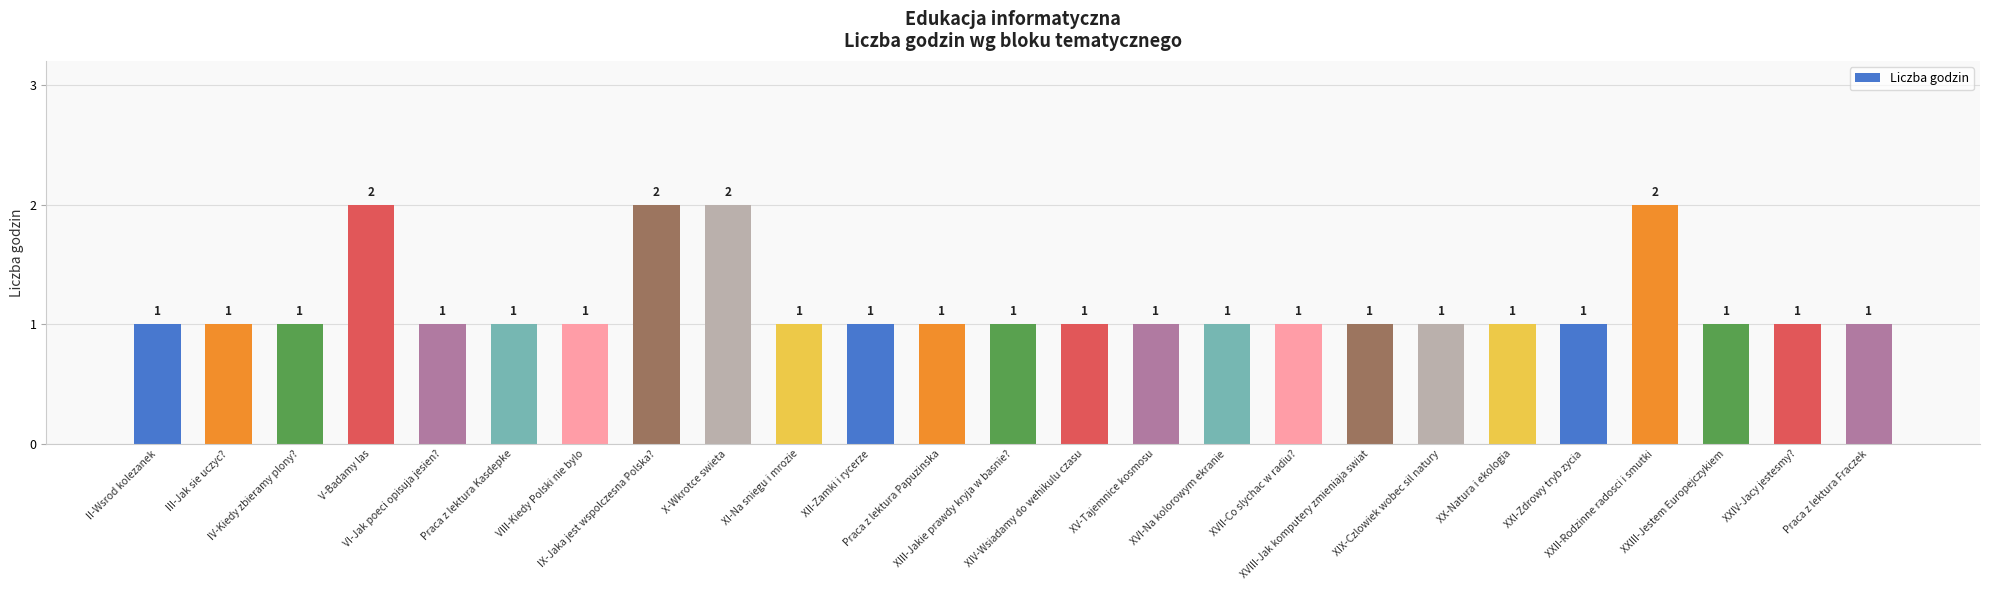

How many values are between 1 and 2?

25